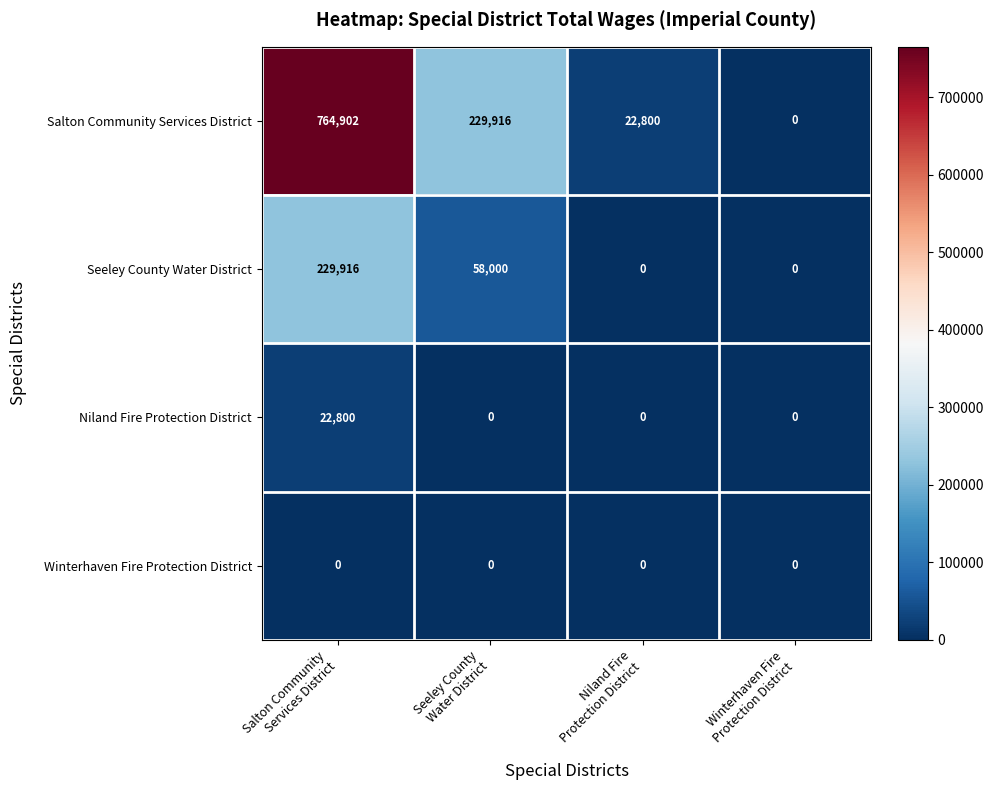

How many distinct data groups are displayed?

4